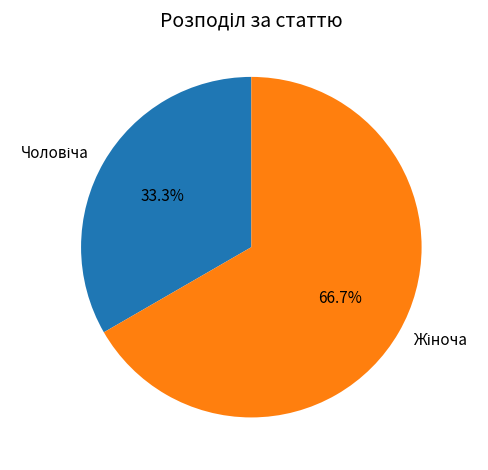

Is there a majority slice in this chart?

Yes